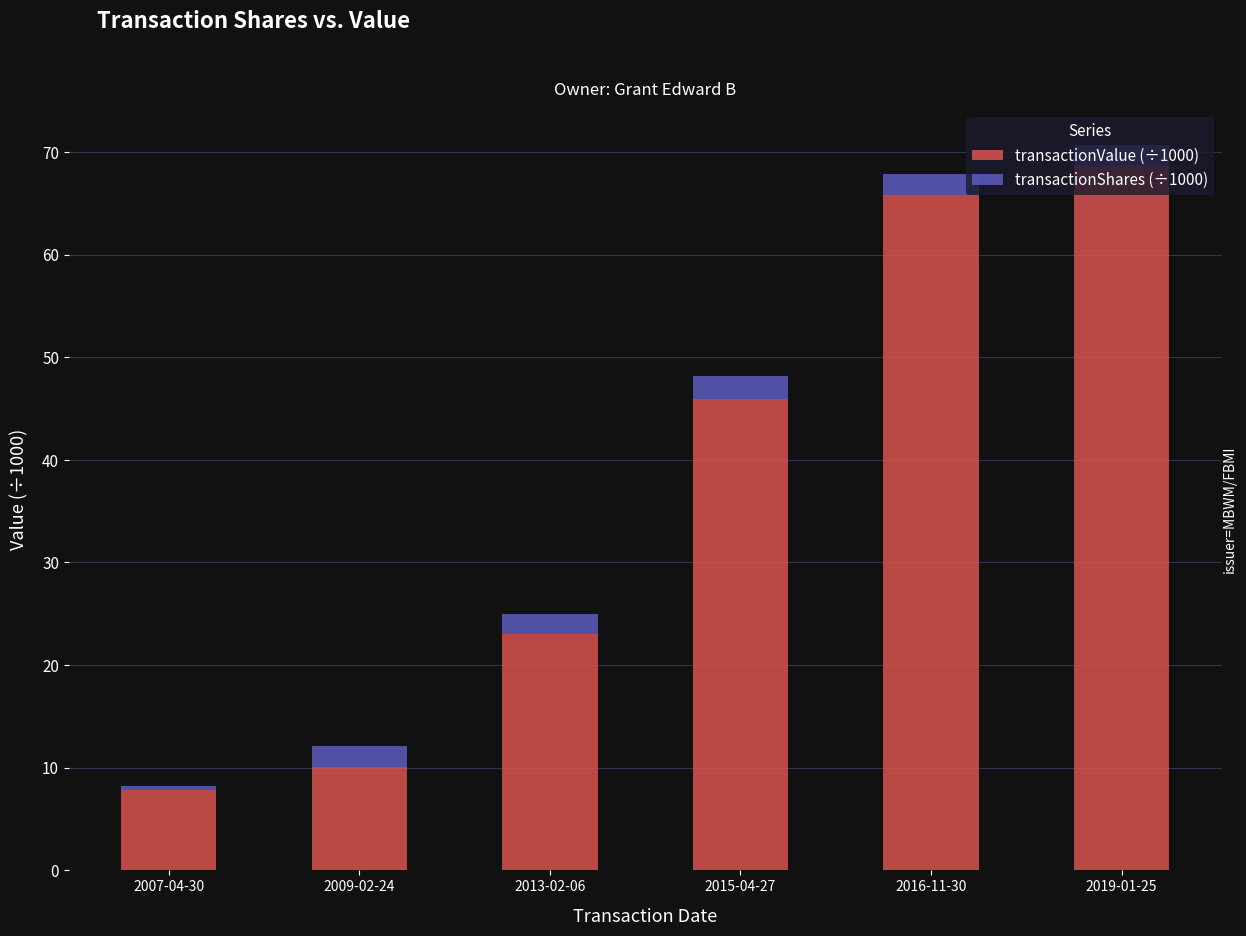

Rank the categories by transactionValue (÷1000) value from highest to lowest.

2019-01-25, 2016-11-30, 2015-04-27, 2013-02-06, 2009-02-24, 2007-04-30